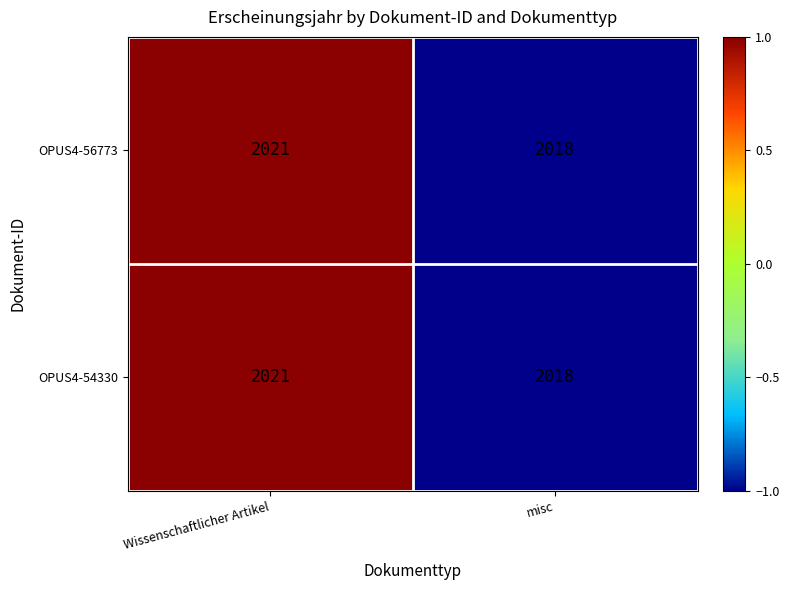

What is the minimum value shown in the chart?

2018